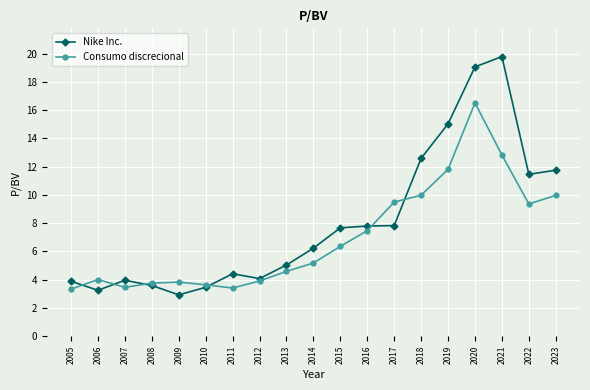

Which series changed the most between 2021 and 2022?

Nike Inc.